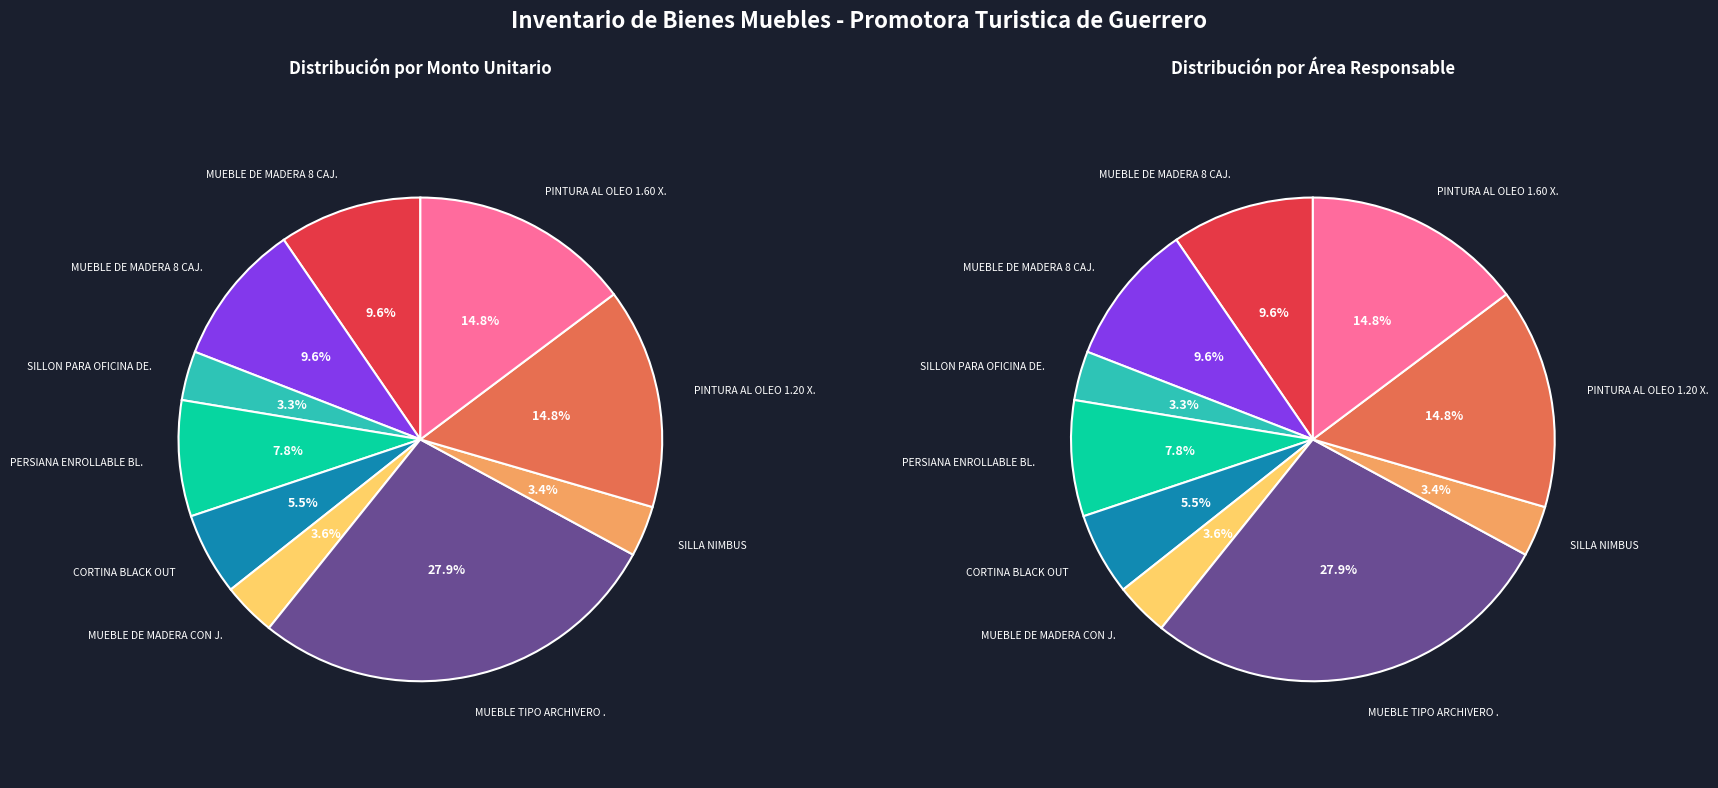

What is the ratio of the value at CORTINA BLACK OUT to the value at PERSIANA ENROLLABLE BLACK-OUT?

0.7